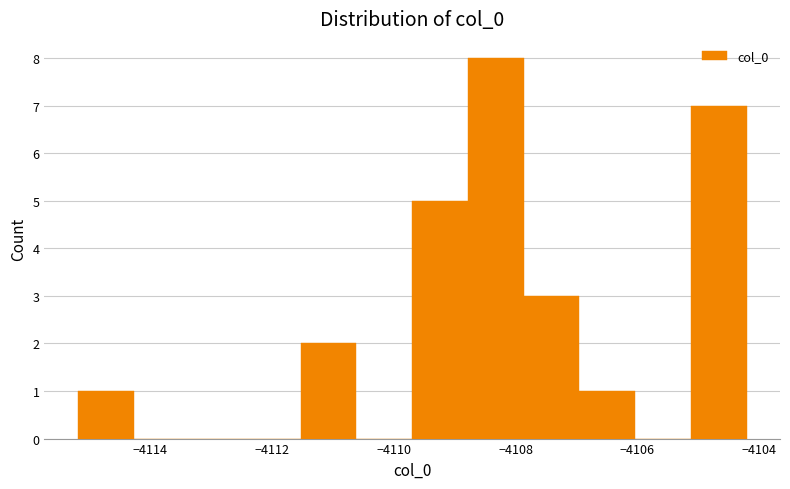

Reading left to right, list every bar in this chart as the range it spans on the x-axis followed by its height. Neither the bar edges nor the heights are printed on the chart, so give them approximately, as read against the axes.

-4115.2 to -4114.2: 1
-4114.2 to -4113.4: 0
-4113.4 to -4112.4: 0
-4112.4 to -4111.6: 0
-4111.6 to -4110.6: 2
-4110.6 to -4109.6: 0
-4109.6 to -4108.8: 5
-4108.8 to -4107.8: 8
-4107.8 to -4107.0: 3
-4107.0 to -4106.0: 1
-4106.0 to -4105.2: 0
-4105.2 to -4104.2: 7